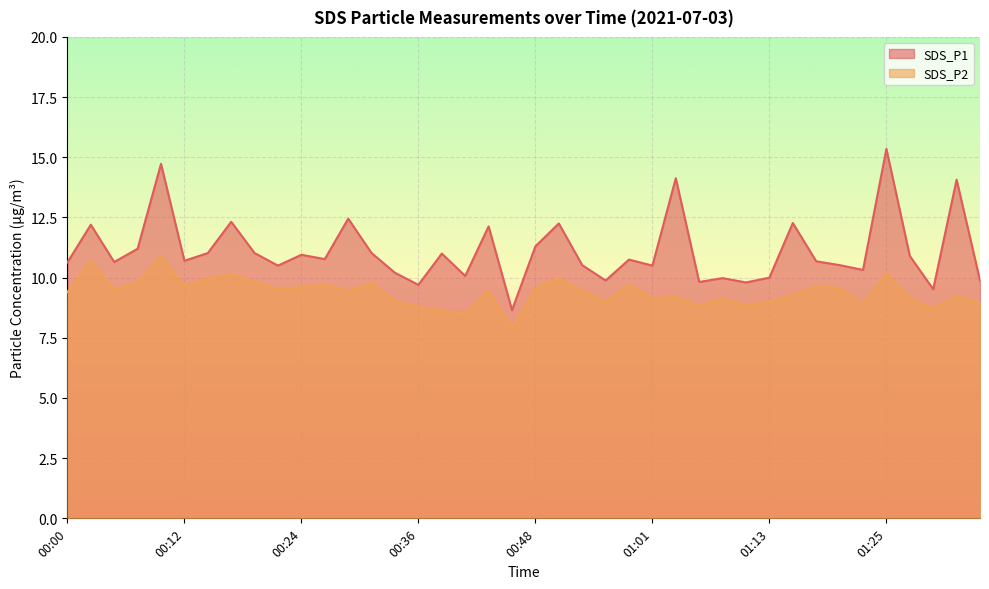

Is it true that SDS_P2 equals 3.9 at 01:10?

False